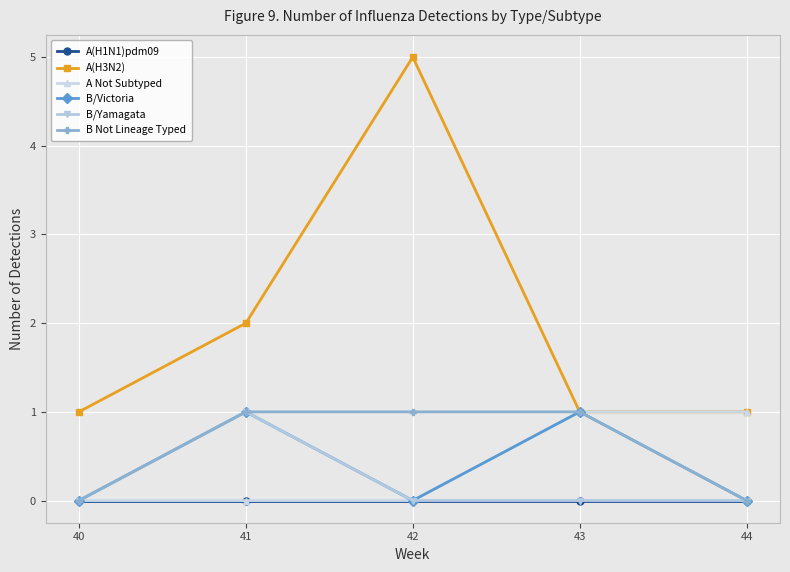

The B/Yamagata series shows 0 at 44. True or false?

True